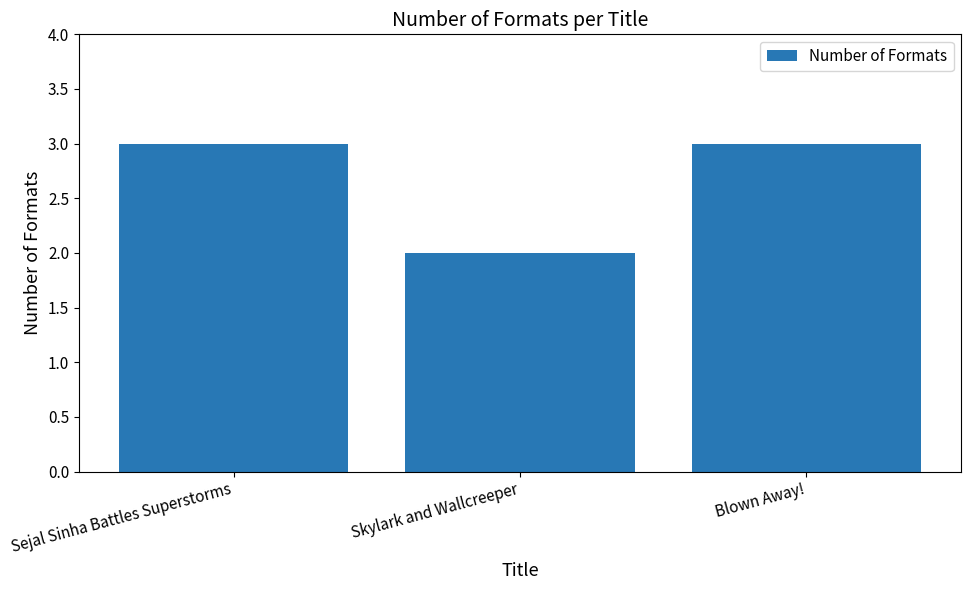

How many values are below 3?

1